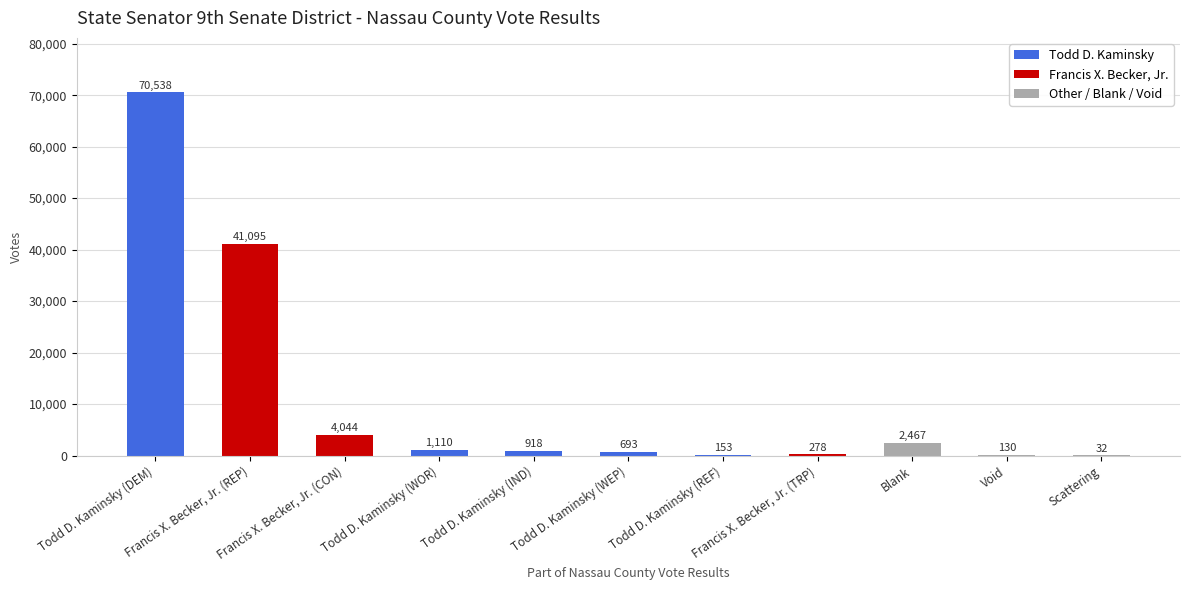

What is the difference between the values at Blank and Todd D. Kaminsky (REF)?

2314